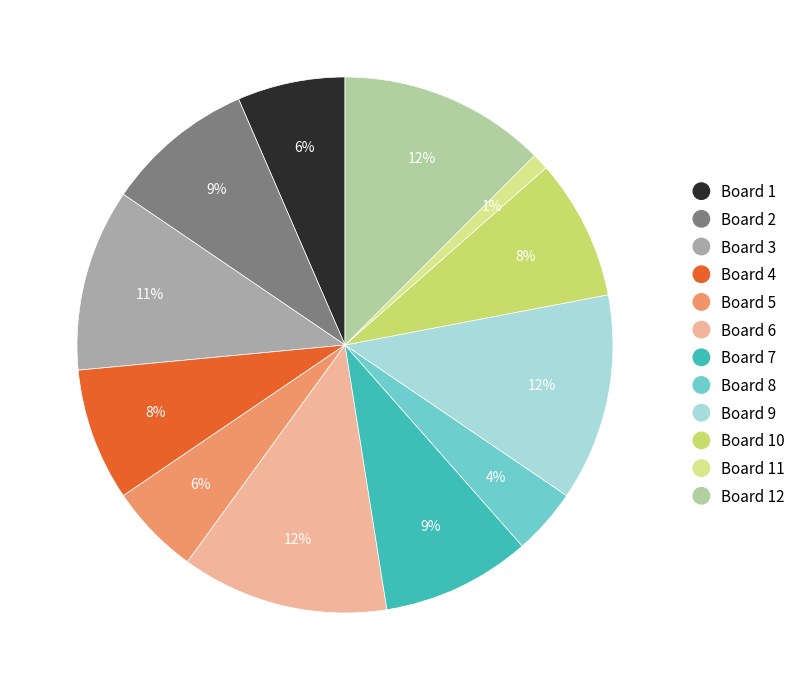

What is the smallest slice in the pie chart?

Board 11